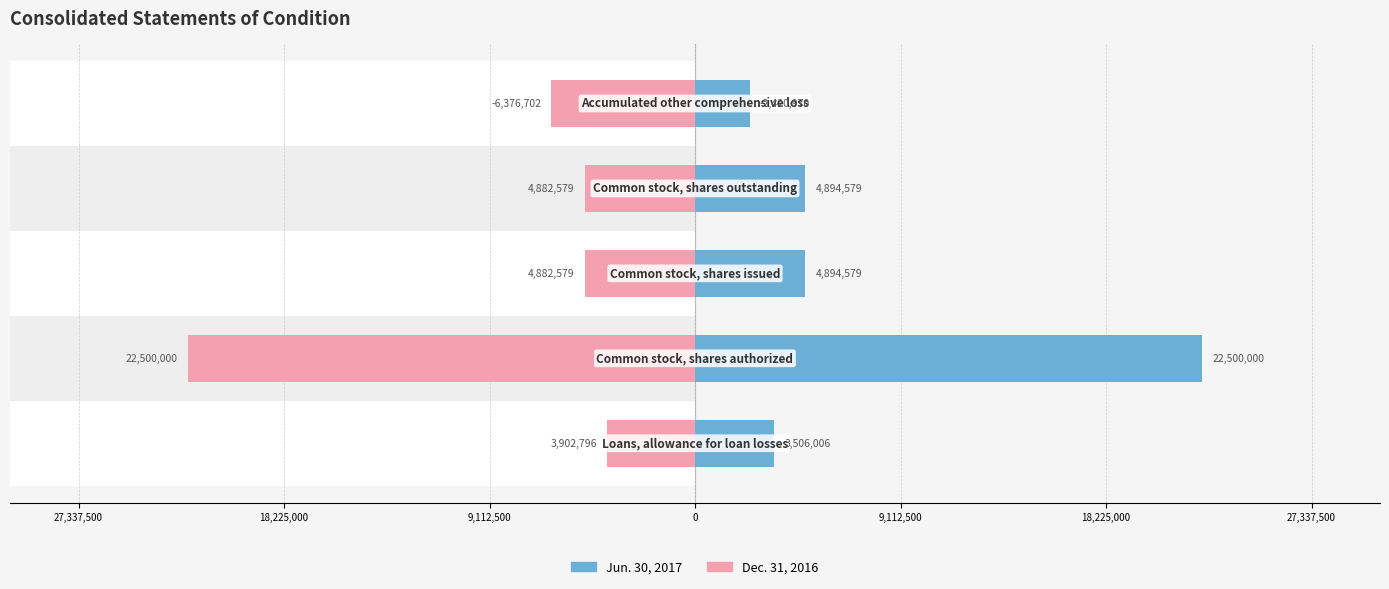

Is the value of Jun. 30, 2017 at 9,112,500 greater than the value of Dec. 31, 2016 at 0?

Yes